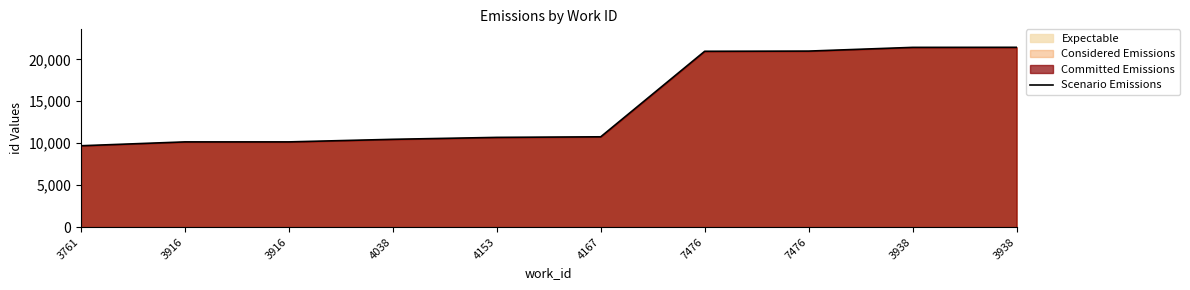

Is it true that the value at 7476 is 20959?

True